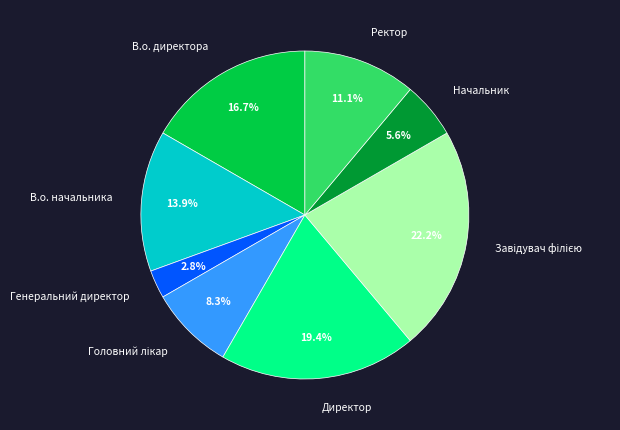

What percentage is NOT represented by В.о. начальника?

86.1%